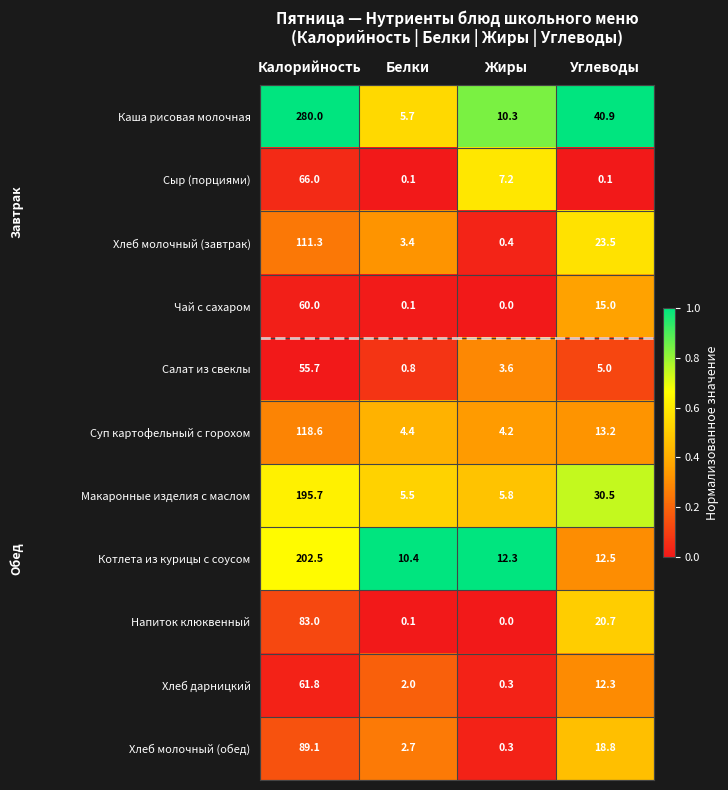

Rank the series by their maximum value, from lowest to highest.

Салат из свеклы, Чай с сахаром, Хлеб дарницкий, Сыр (порциями), Напиток клюквенный, Хлеб молочный (обед), Хлеб молочный (завтрак), Суп картофельный с горохом, Макаронные изделия с маслом, Котлета из курицы с соусом, Каша рисовая молочная